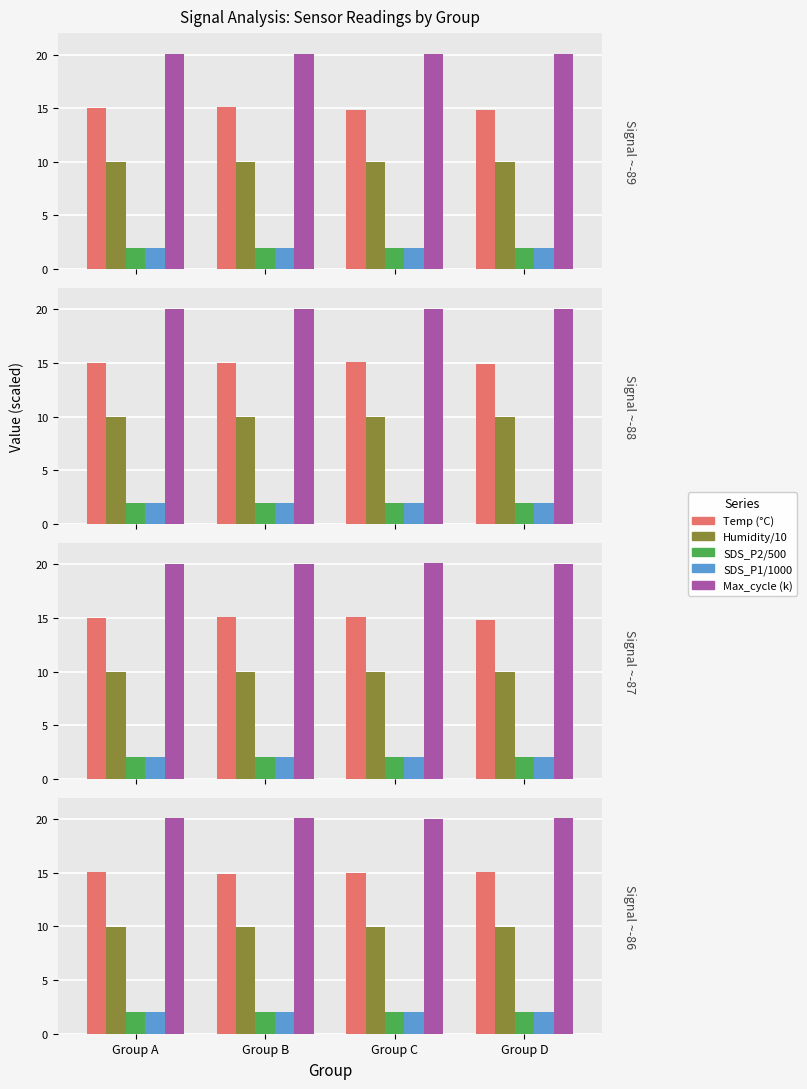

What is the difference between the highest and lowest values at Group D?

18.1